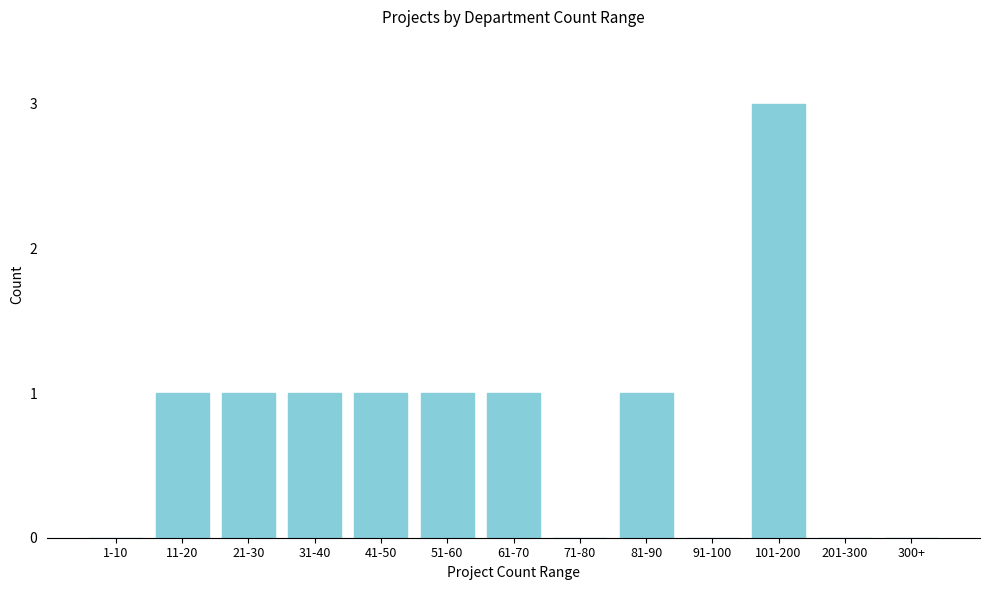

Reading left to right, list all the values displayed in this chart.

1-10=0	11-20=1	21-30=1	31-40=1	41-50=1	51-60=1	61-70=1	71-80=0	81-90=1	91-100=0	101-200=3	201-300=0	300+=0